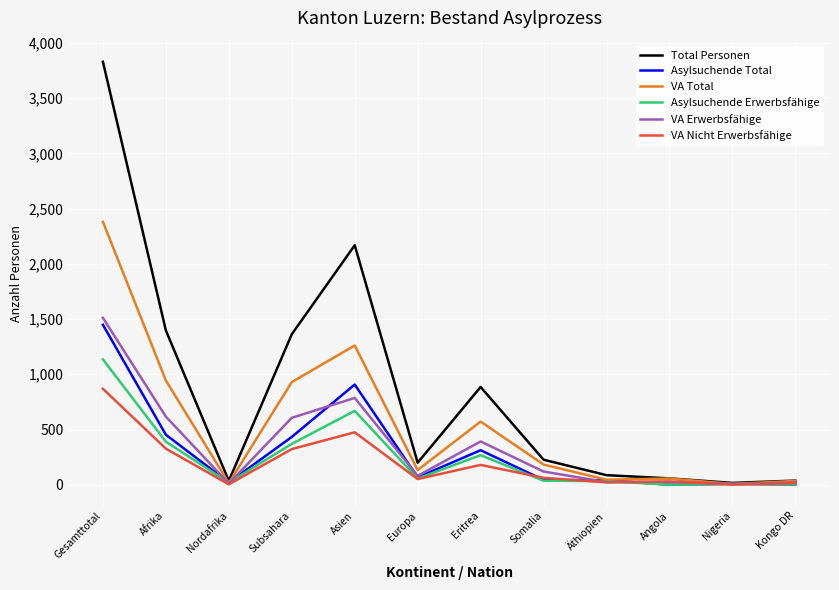

What is the sum of the Asylsuchende Total values at Kongo DR and Nigeria?

12